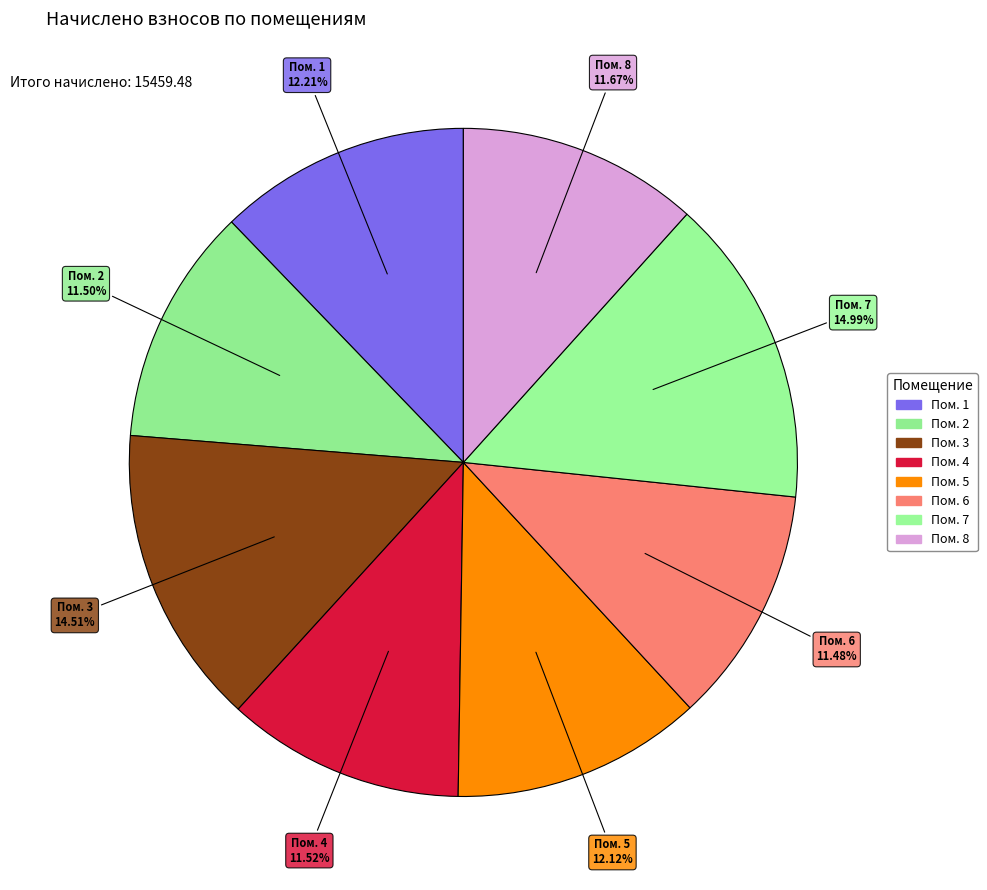

Rank the categories by value from highest to lowest.

7, 3, 1, 5, 8, 4, 2, 6